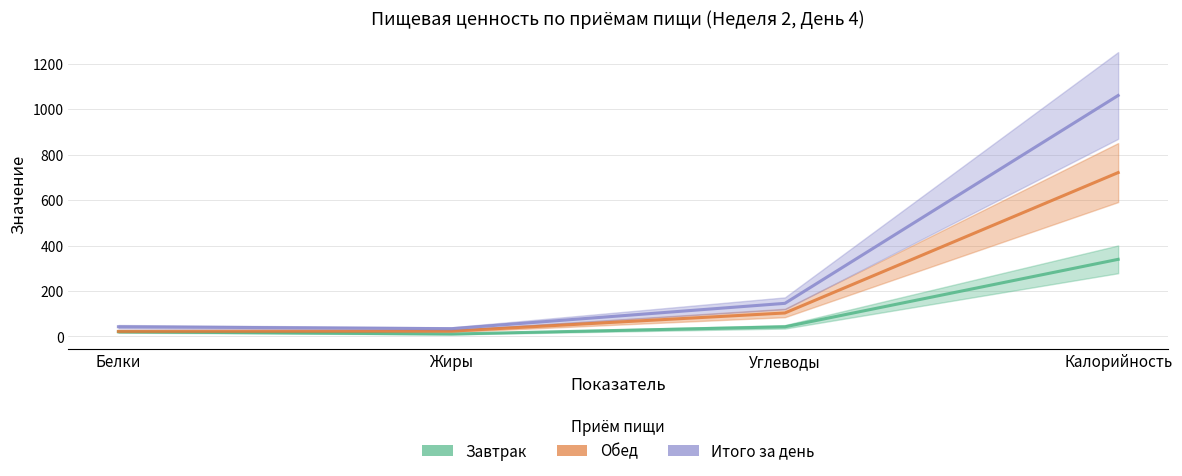

How many values in the Обед series are below 103?

2